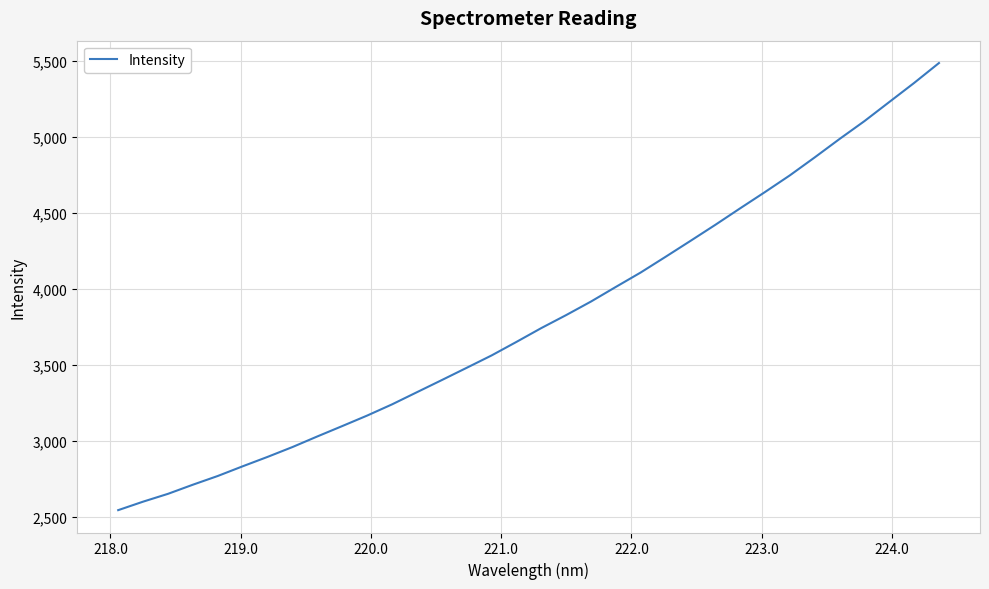

What is the greatest value displayed?

5484.7